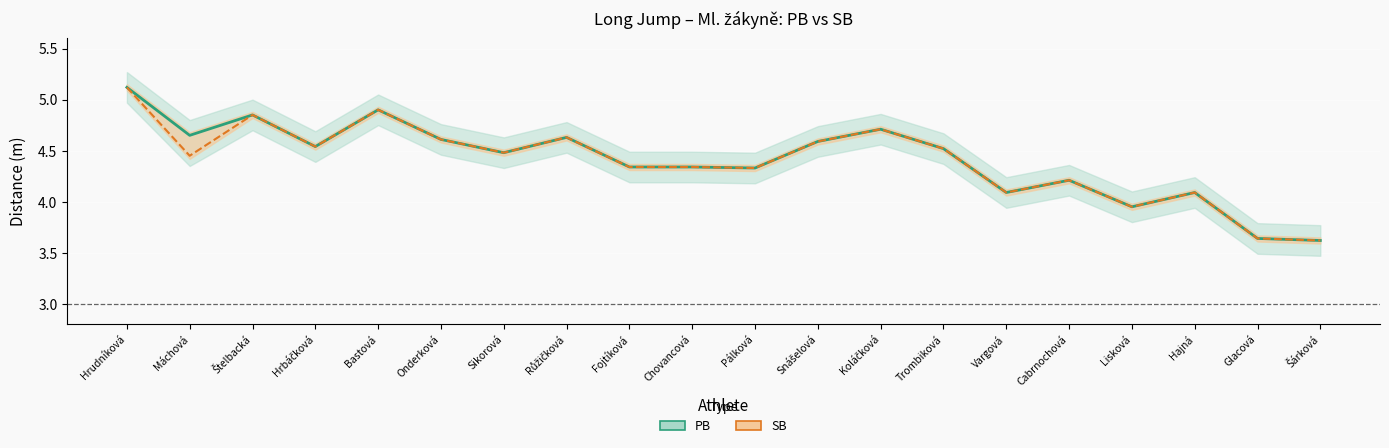

At which category does SB reach its first local valley?

Máchová